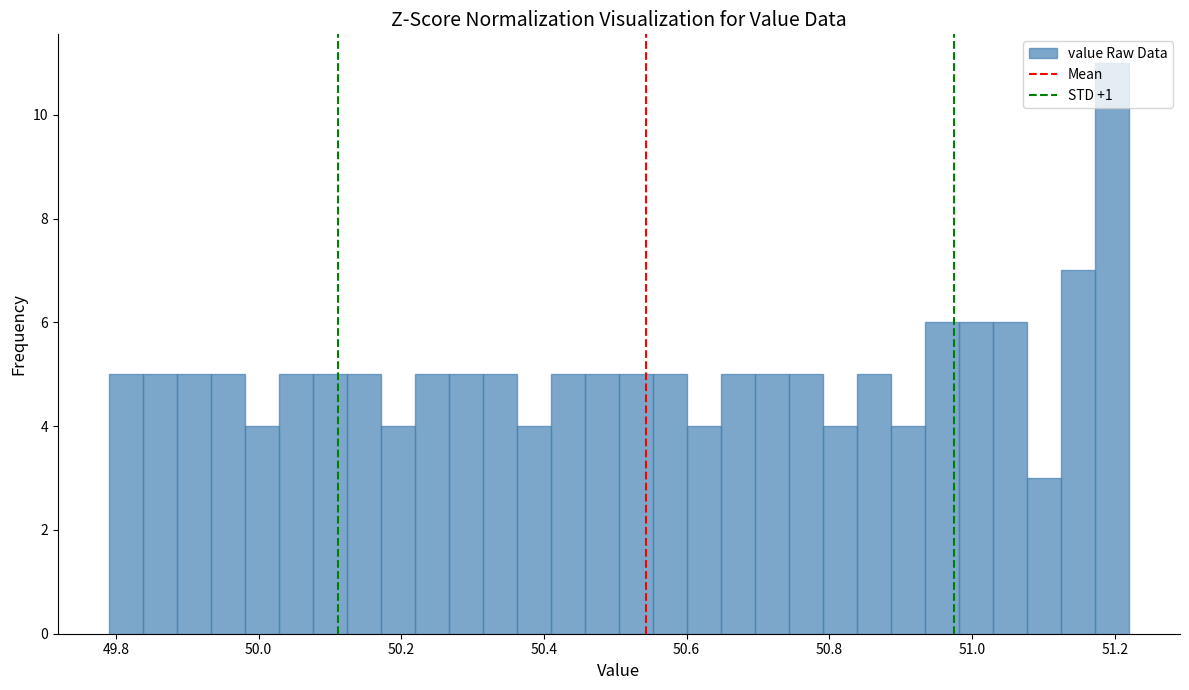

Read against the x-axis, roughly where is the centre of the tallest bar?

51.20